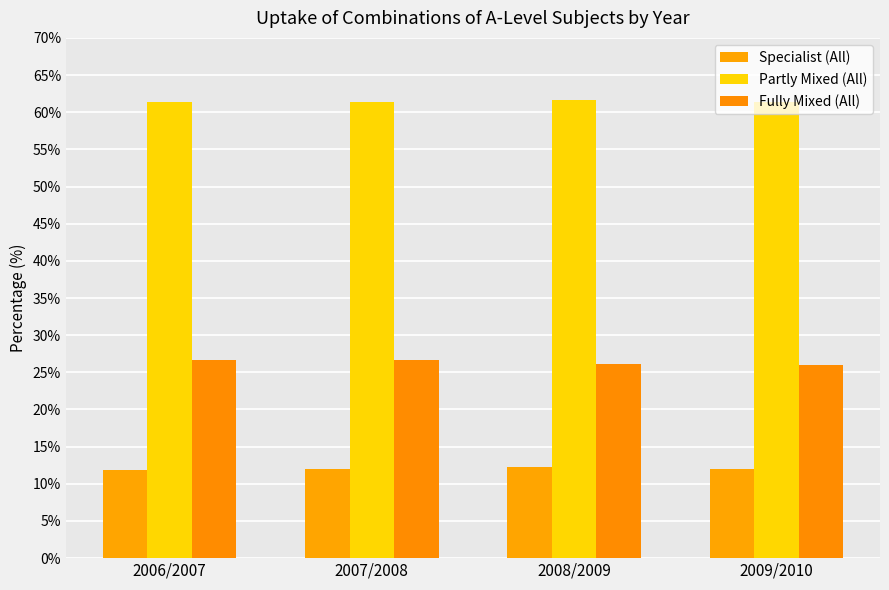

Rank the series at 2006/2007 from lowest to highest value.

Specialist (All), Fully Mixed (All), Partly Mixed (All)